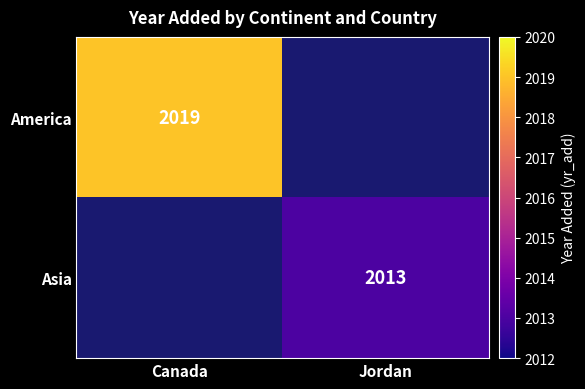

At how many categories does at least one series exceed 453?

2